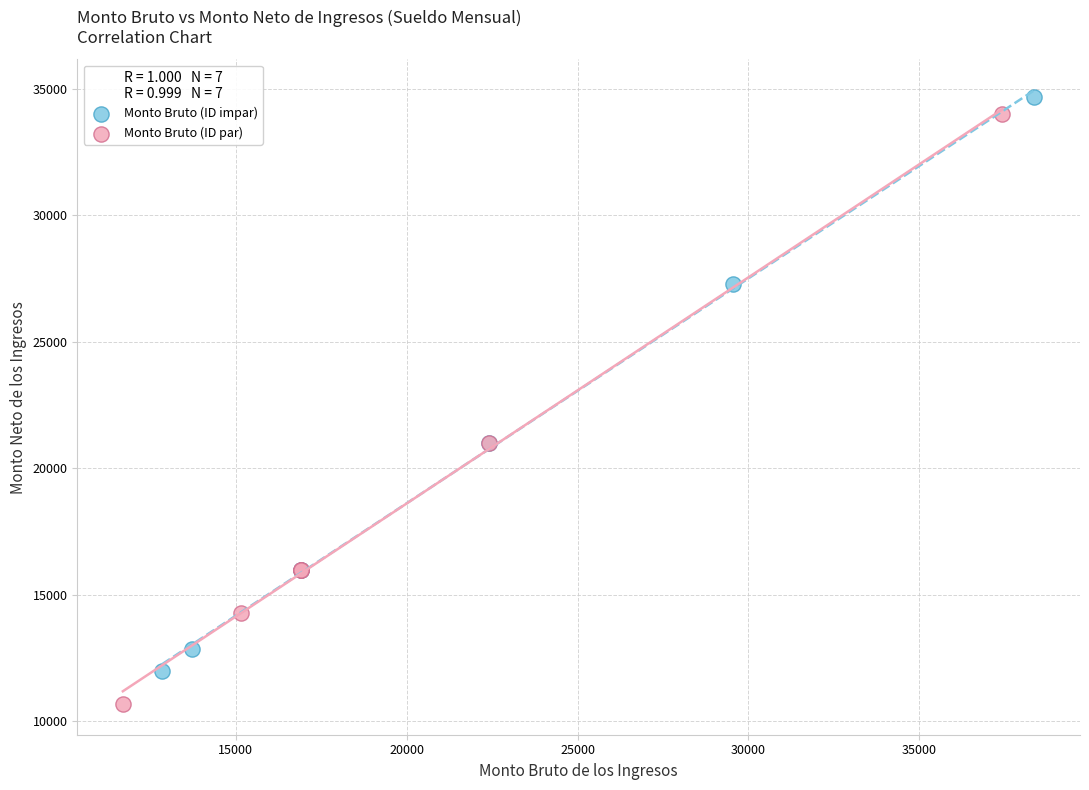

Which series reaches the minimum Y coordinate?

Monto Bruto (ID par)